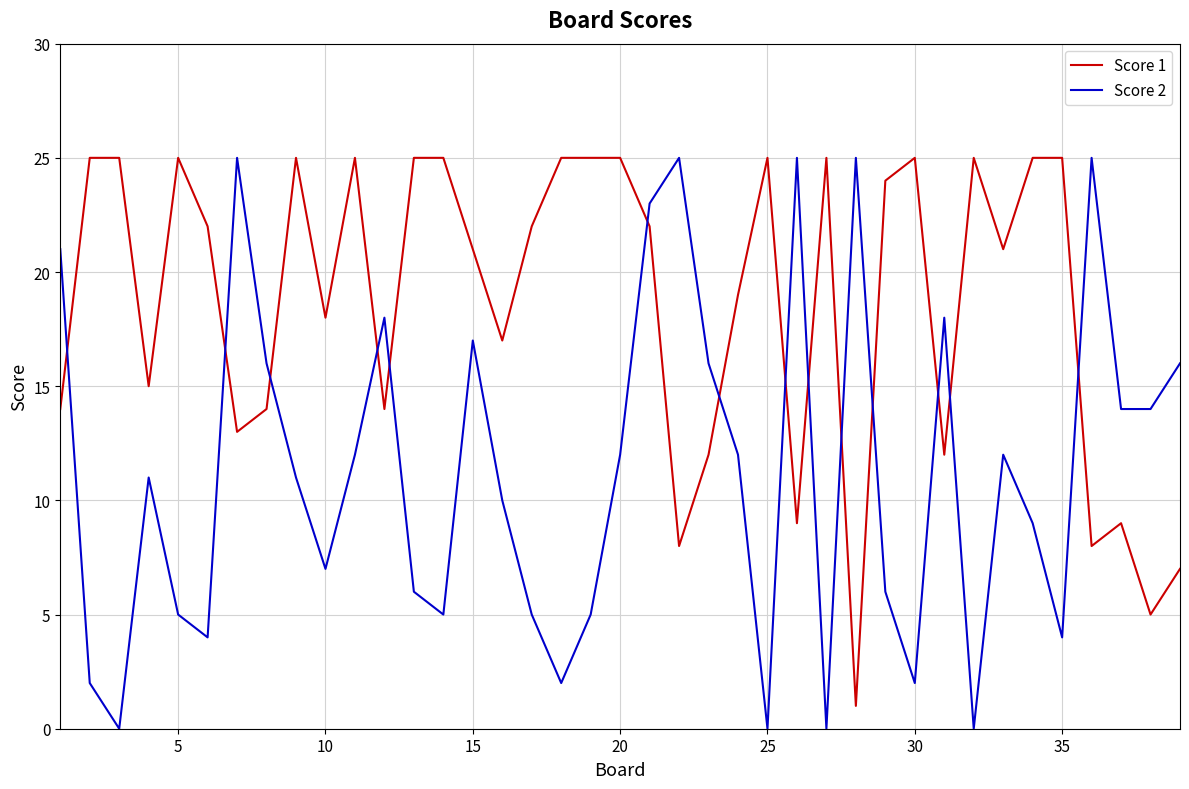

Which series has the largest total across all categories?

Score 1